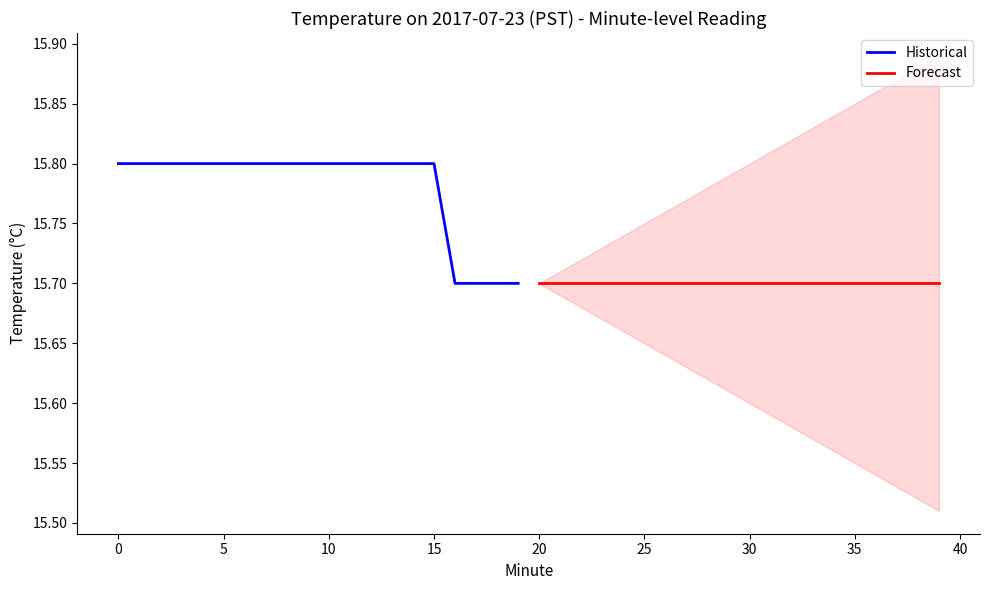

True or false: Historical has a value of 15.8 at 10.

True